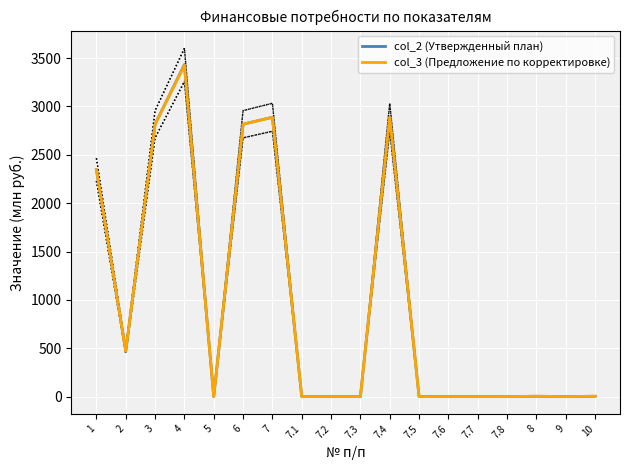

Between 7 and 7.4, which is larger?

7